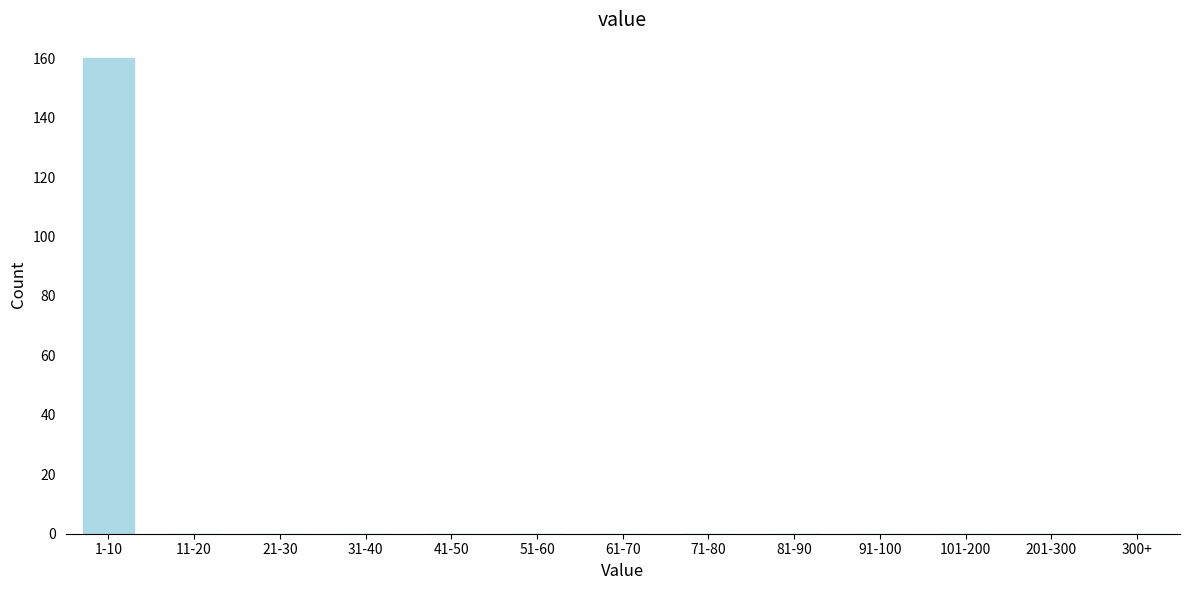

Reading right to left, what are all the values shown in this chart?

300+=0	201-300=0	101-200=0	91-100=0	81-90=0	71-80=0	61-70=0	51-60=0	41-50=0	31-40=0	21-30=0	11-20=0	1-10=160